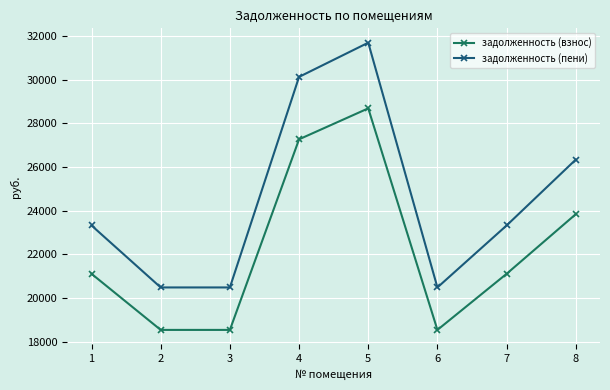

Where is задолженность (взнос) nearest to the value 23615?

8